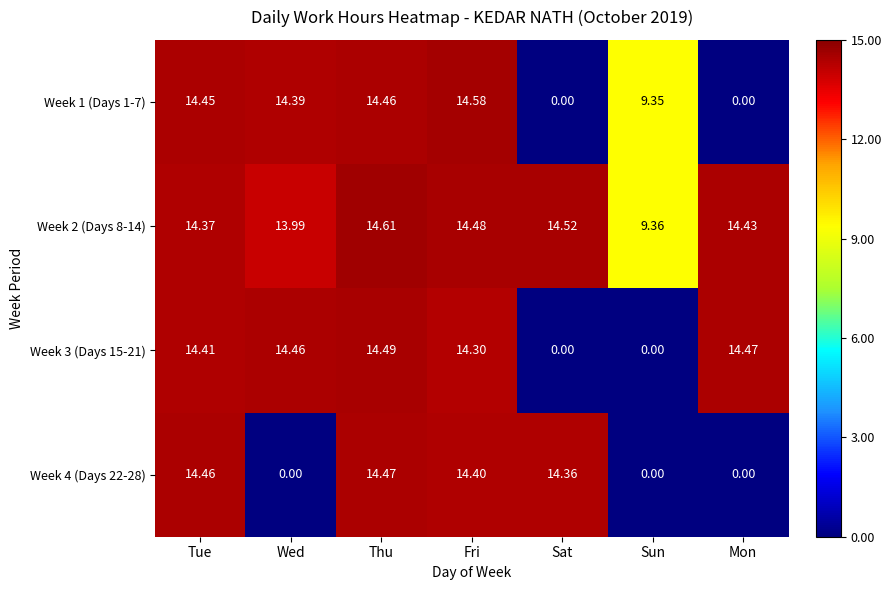

At which label does Week 4 (Days 22-28) reach its peak?

Thu